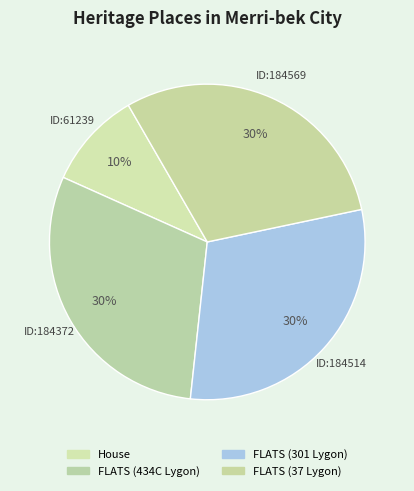

To the nearest percent, what portion does House represent?

10%